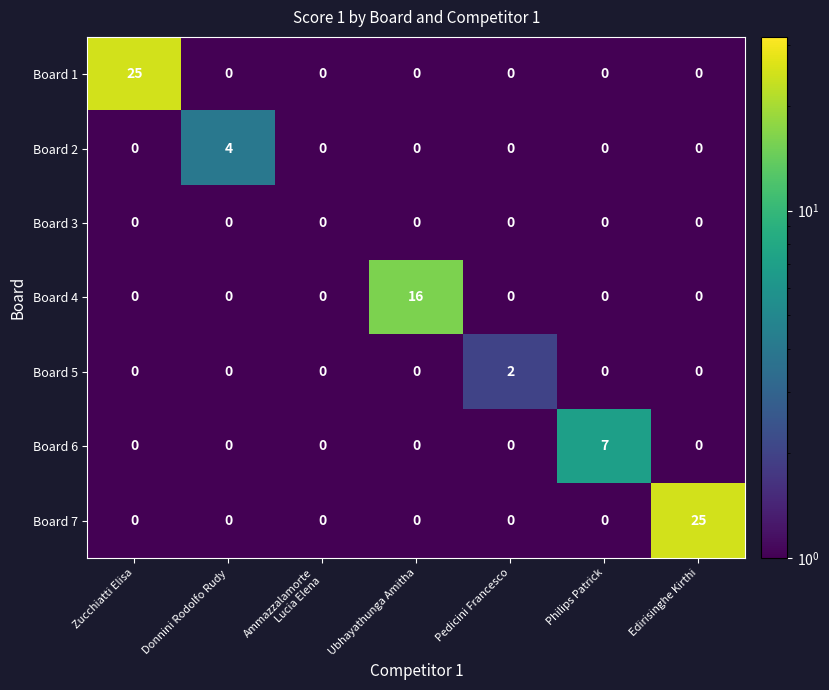

At how many categories does at least one series exceed 11?

3